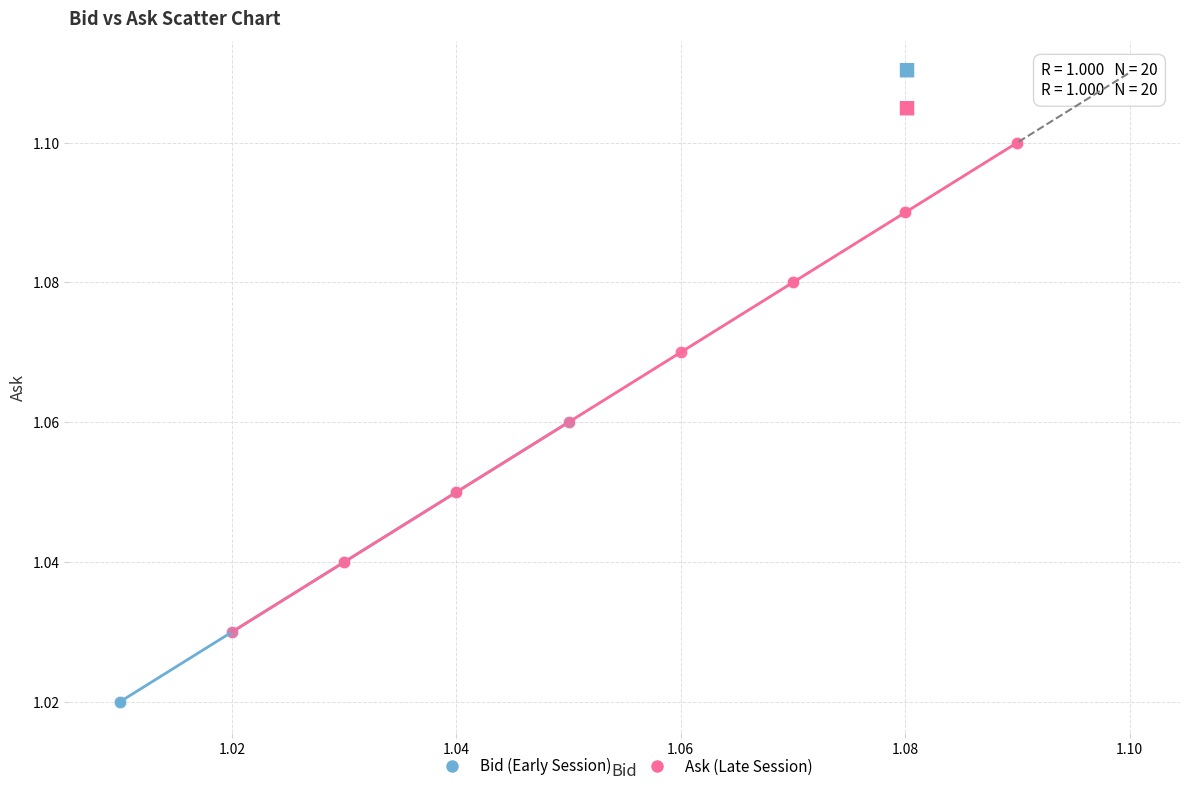

What are all the series names shown in the legend?

Bid (Early Session), Ask (Late Session)